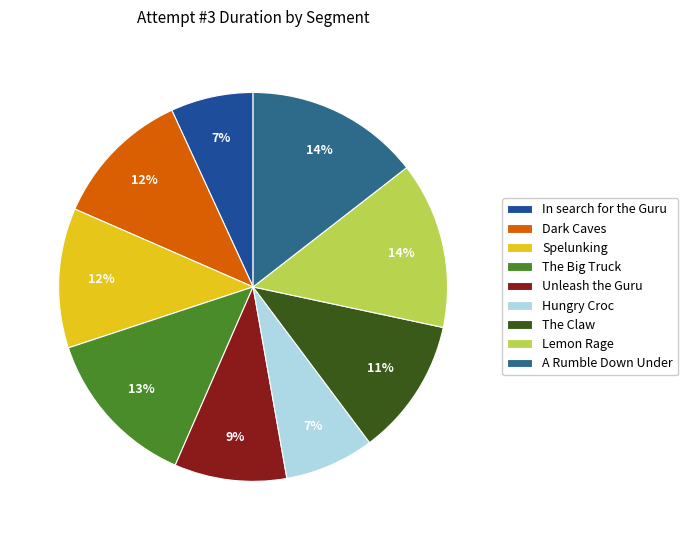

How many slices are in this pie chart?

9